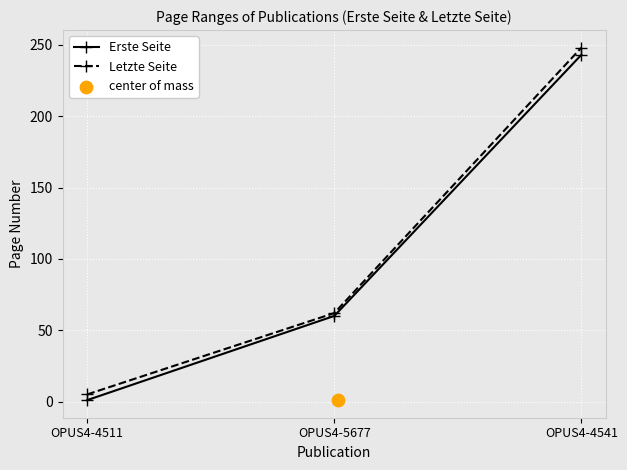

Is it true that Letzte Seite equals 62 at OPUS4-5677?

True